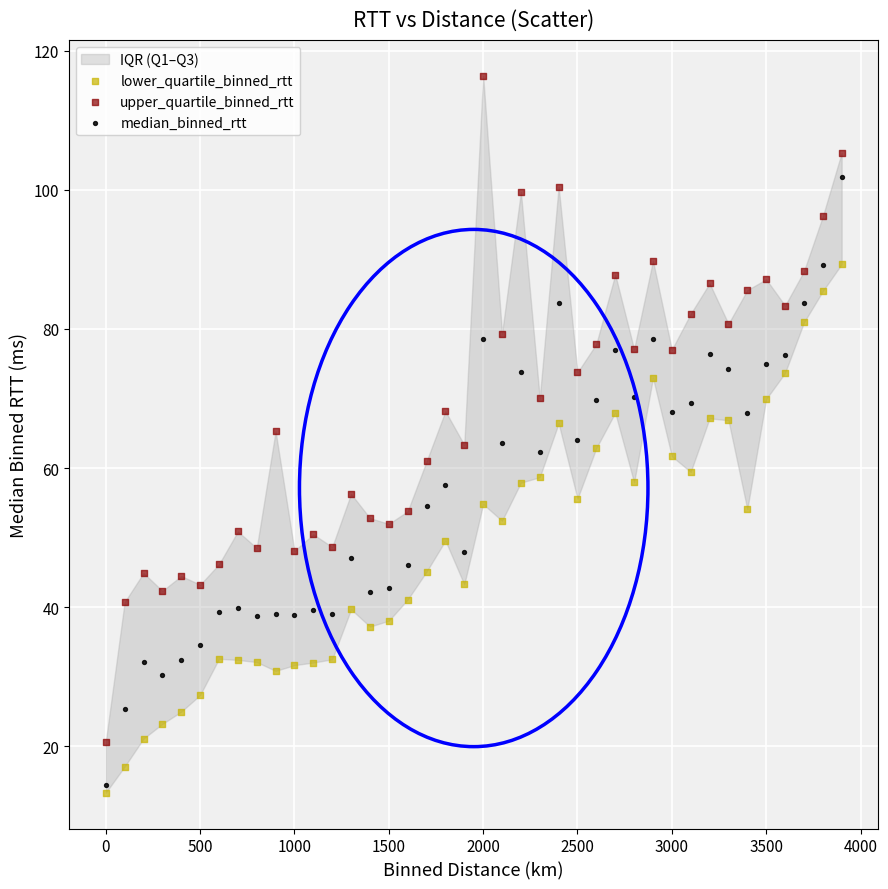

Which series reaches the maximum Y coordinate?

upper_quartile_binned_rtt